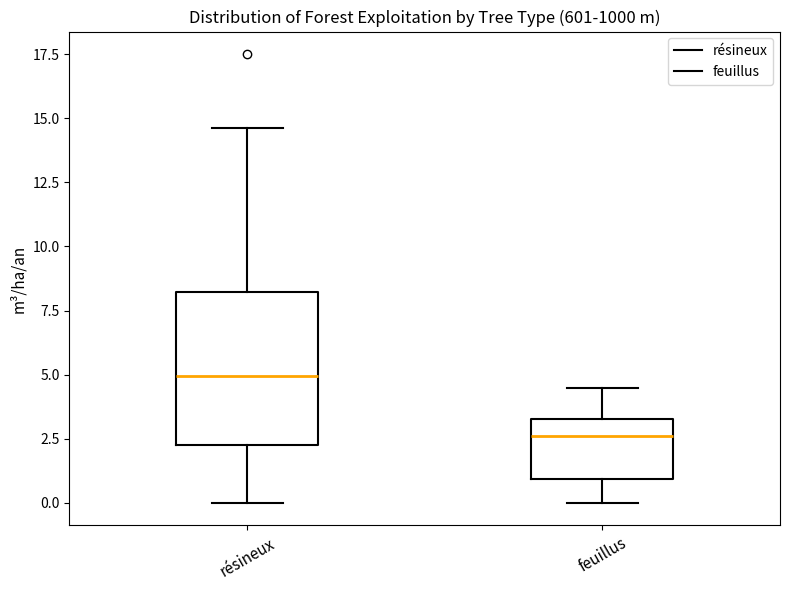

Reading left to right, transcribe this box plot: for each box, give where its median line is, the range the box spans, and where its two whiskers end, as read against the y-axis. The values are not printed on the chart, so give them approximately, as read against the axis.

résineux: median 5.0, box 2.5 to 8.0, whiskers 0.0 to 14.5
feuillus: median 2.5, box 1.0 to 3.5, whiskers 0.0 to 4.5